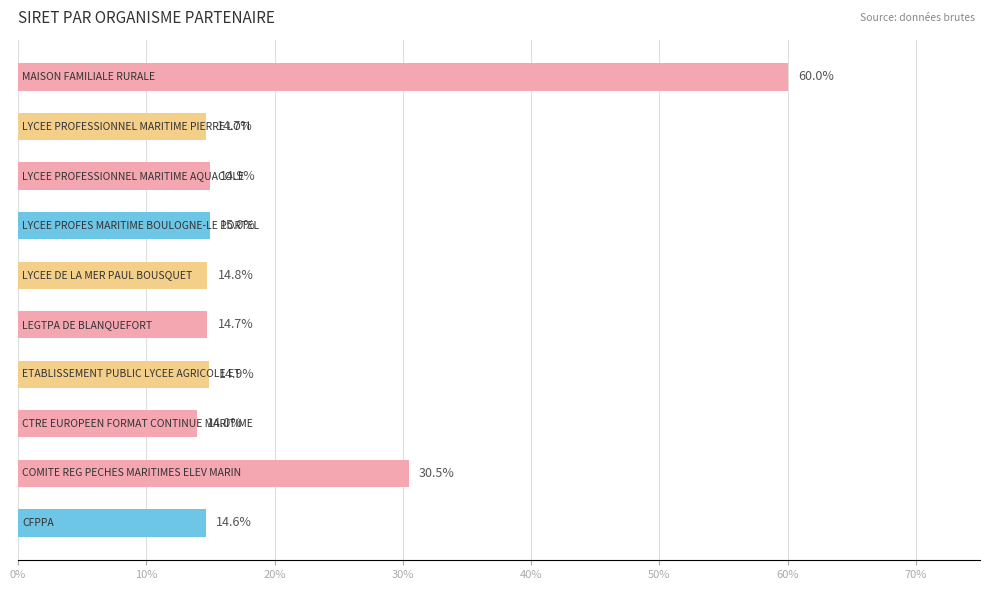

What is the difference between the maximum and minimum values?

46.0